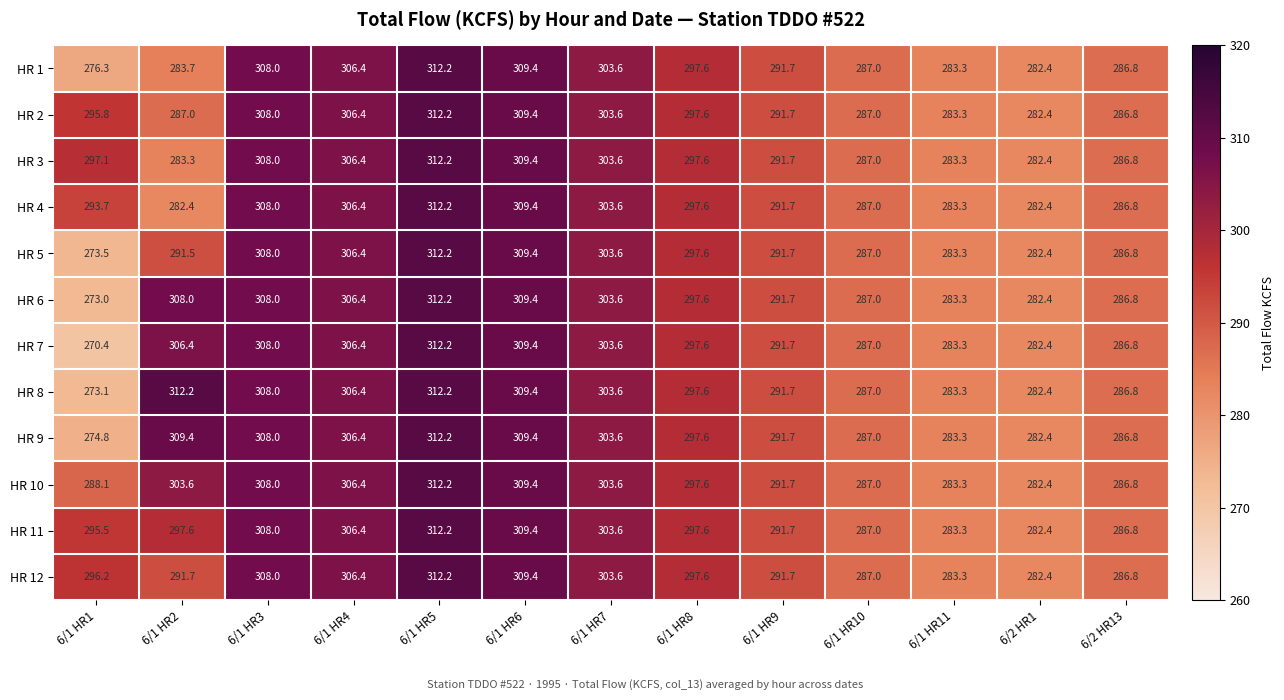

True or false: HR 6 has a value of 283.3 at 6/1 HR11.

True